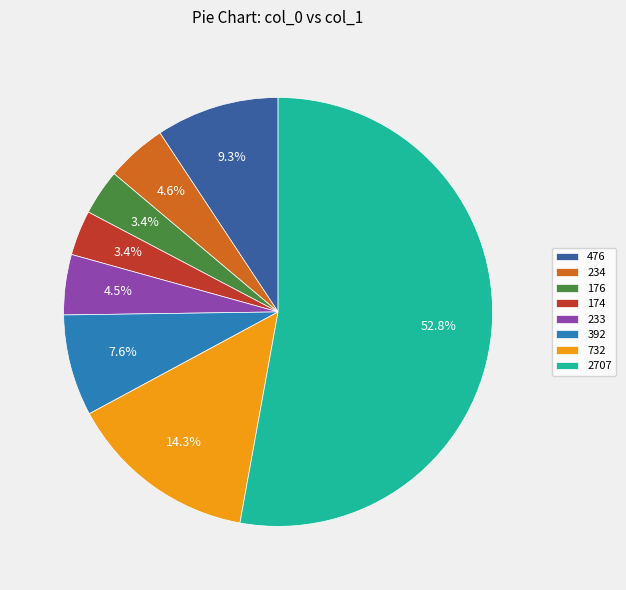

Is it true that 392 is 8% of the pie?

True